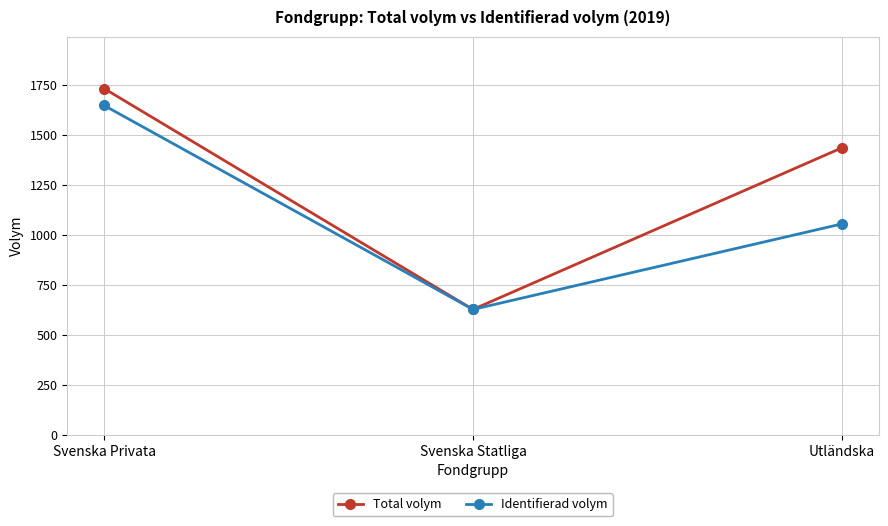

At which label does Total volym reach its minimum?

Svenska Statliga